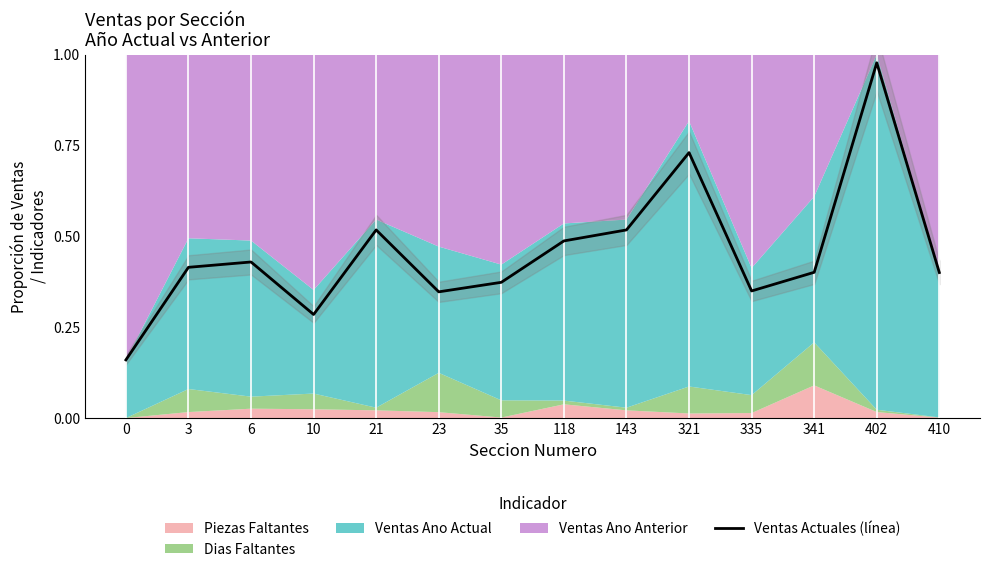

The value at 410 is 0.2. True or false?

False